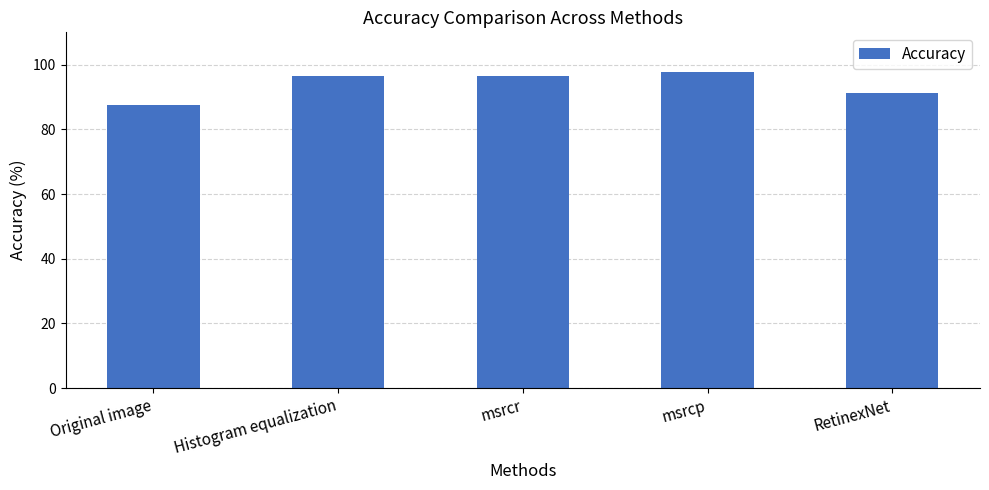

What value does the data have at msrcr?

96.4